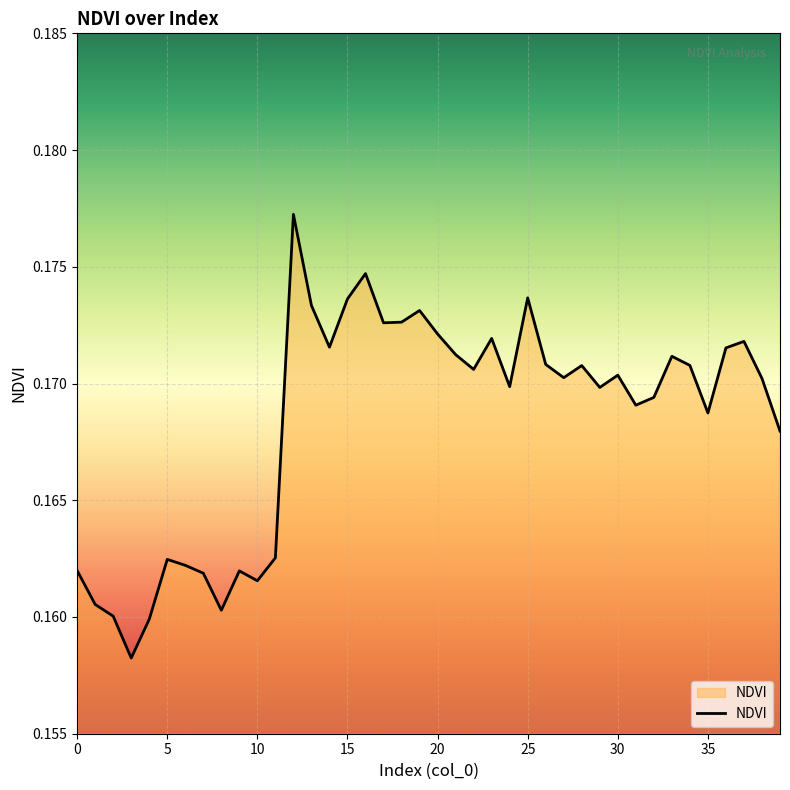

Reading right to left, extract all data points from this chart.

0.2	0.2	0.2	0.2	0.2	0.2	0.2	0.2	0.2	0.2	0.2	0.2	0.2	0.2	0.2	0.2	0.2	0.2	0.2	0.2	0.2	0.2	0.2	0.2	0.2	0.2	0.2	0.2	0.2	0.2	0.2	0.2	0.2	0.2	0.2	0.2	0.2	0.2	0.2	0.2